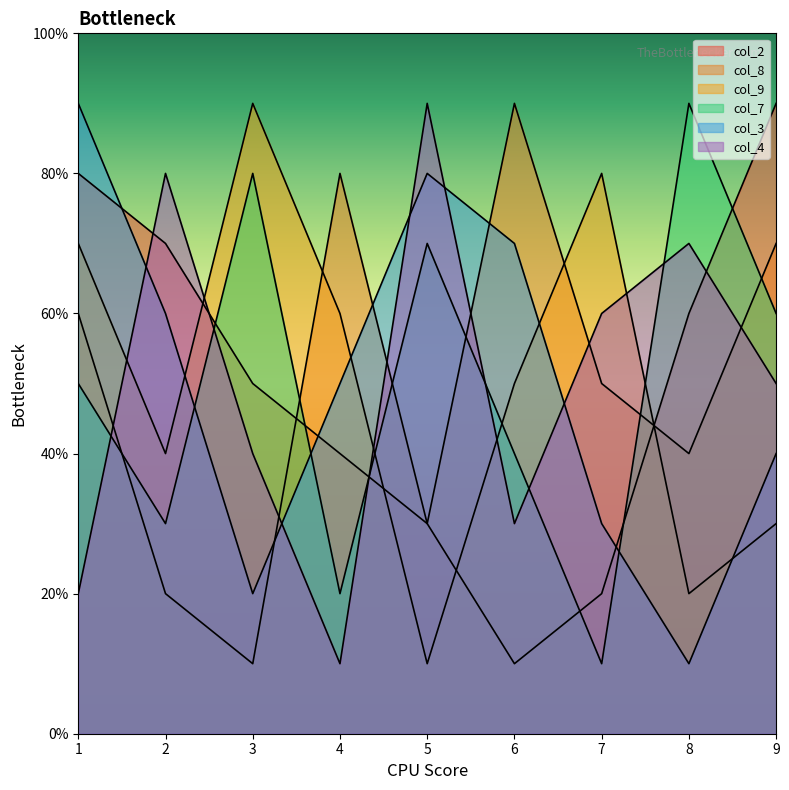

In col_4, how many points are lower than both neighbors (excluding endpoints)?

2